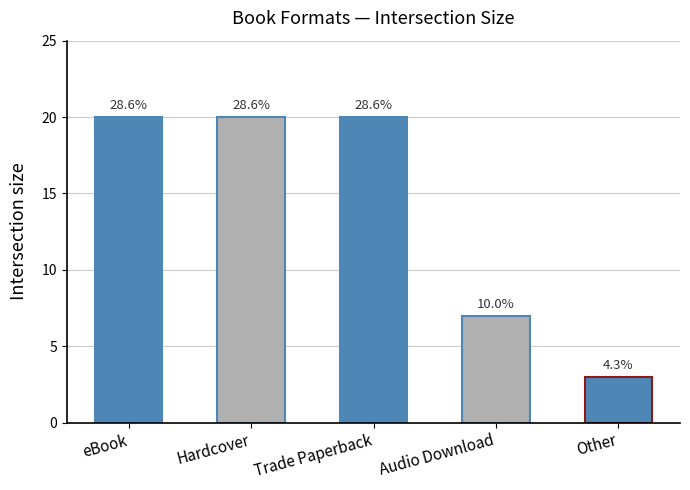

Are the bars horizontal?

No